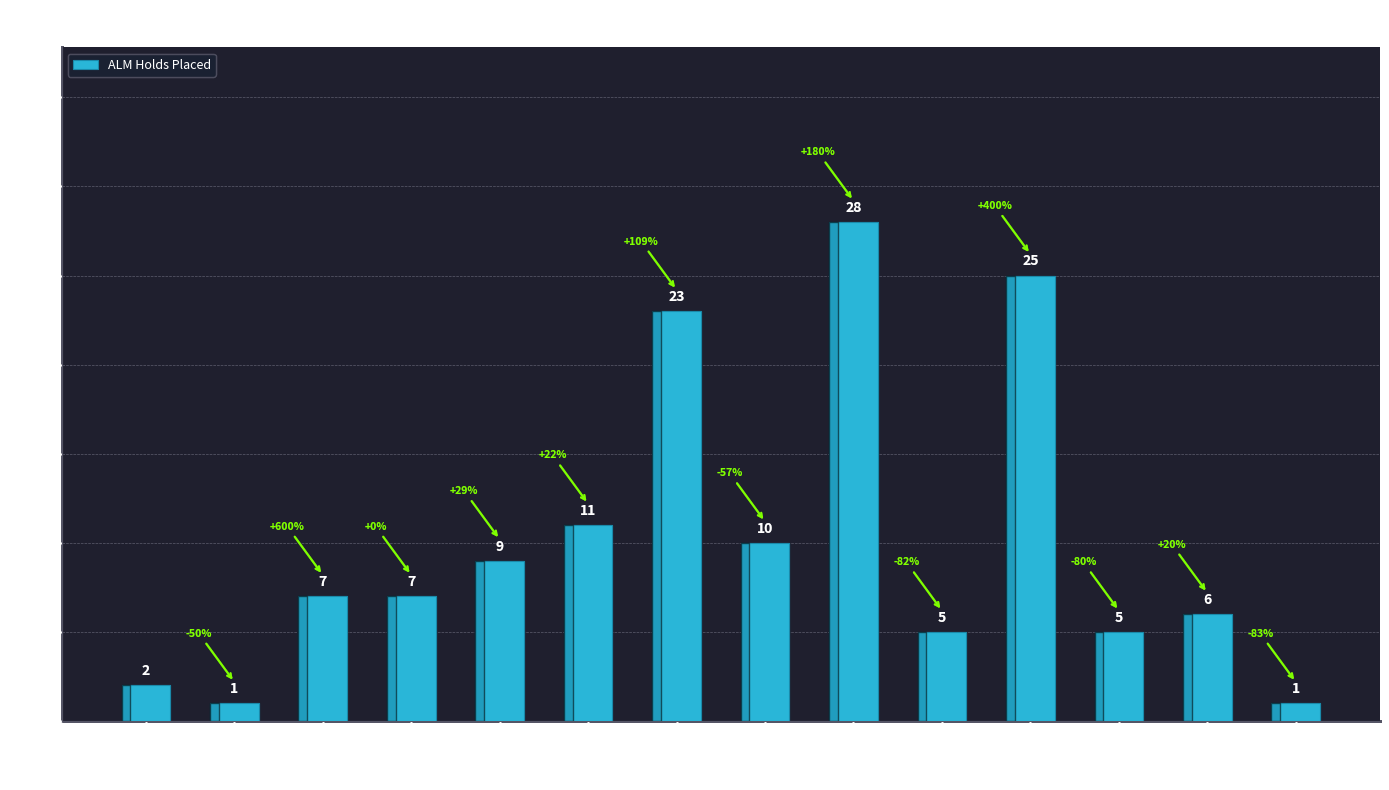

What is the change in value from 10:00-11:00 to 15:00-16:00?

+19